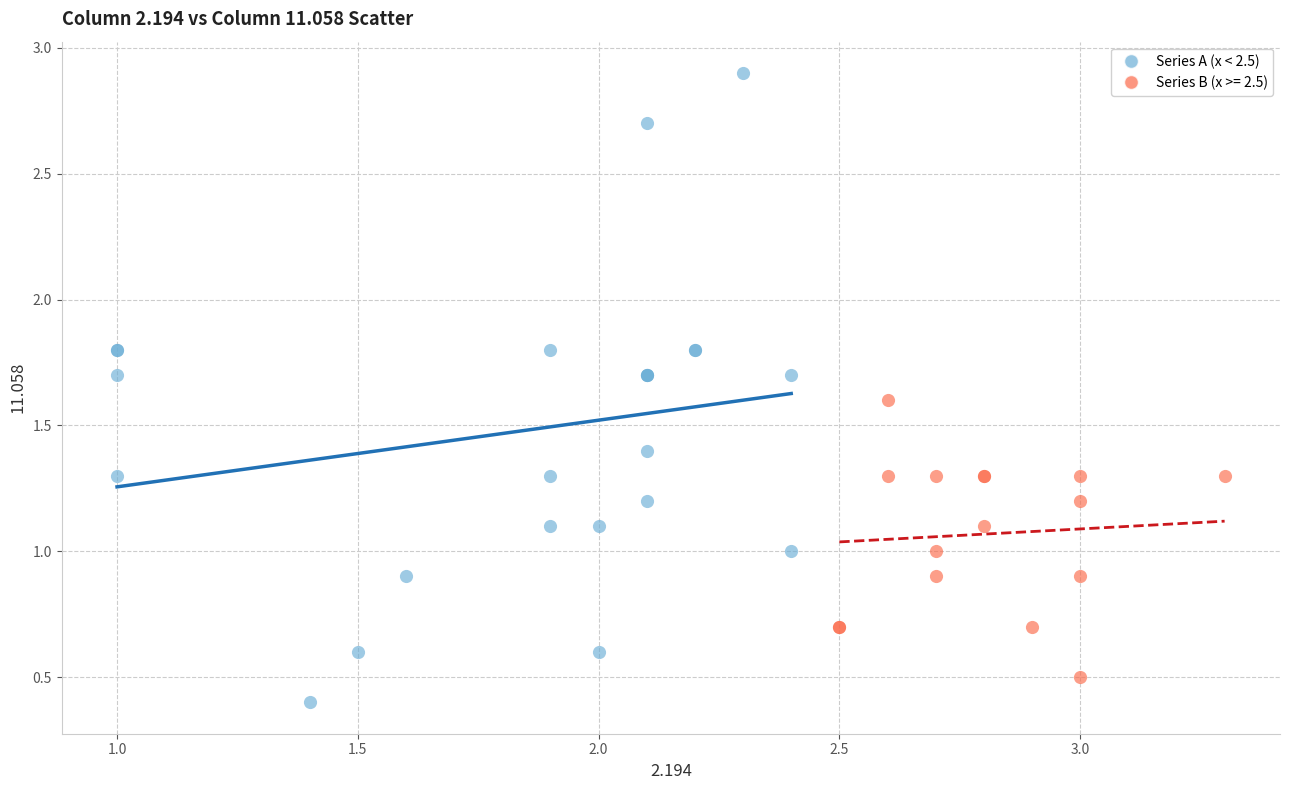

Which series contains the highest Y value?

Series A (x < 2.5)